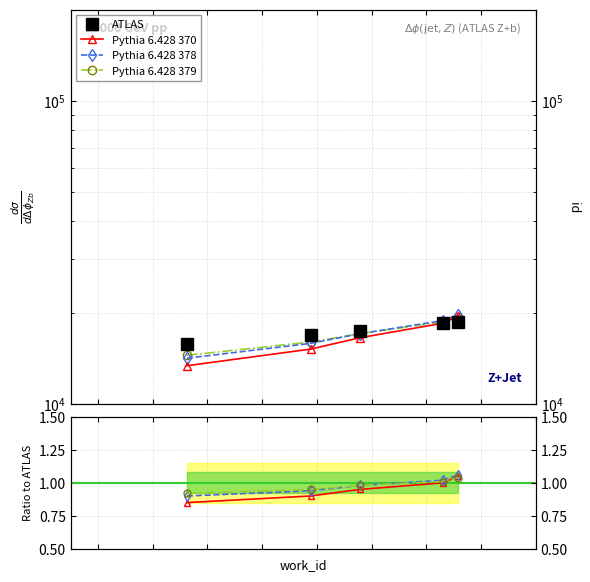

True or false: ATLAS and Pythia 6.428 378 intersect in this chart.

False